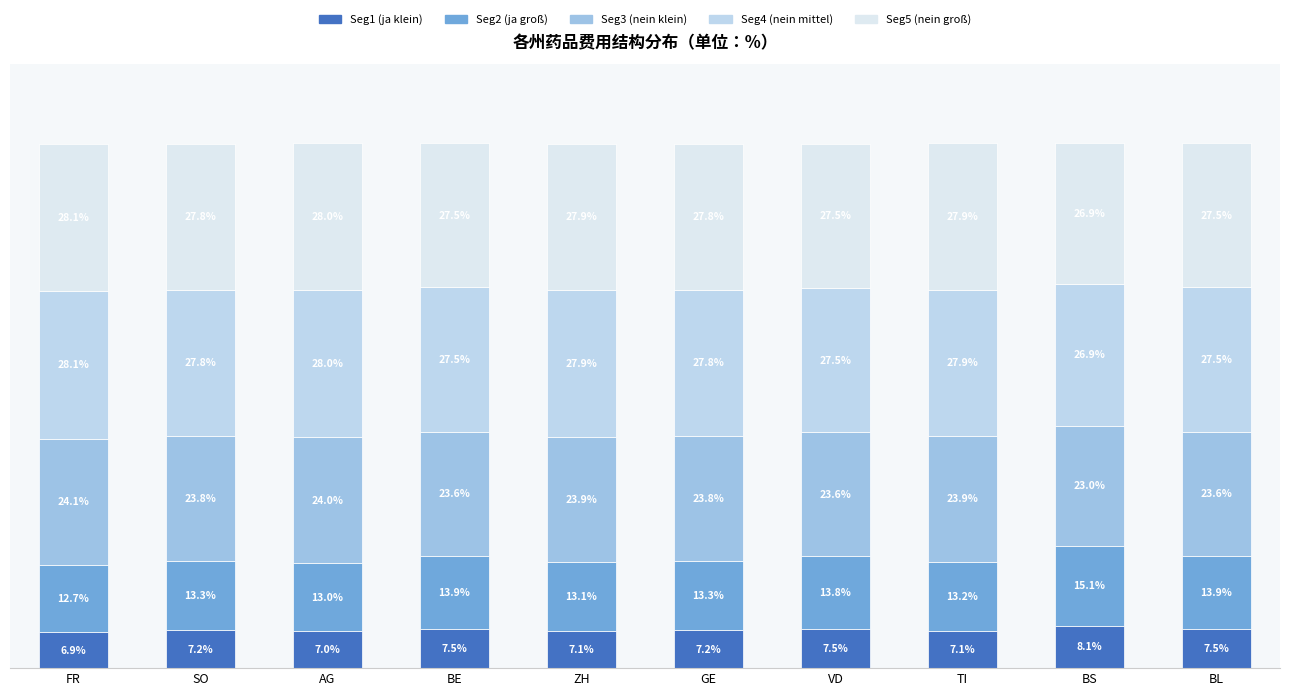

Does the chart contain stacked bars?

Yes